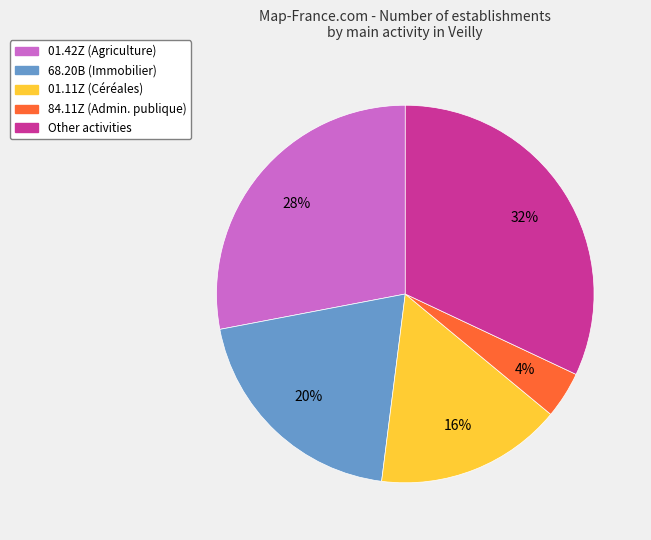

Is there any slice that represents more than half of the pie?

No